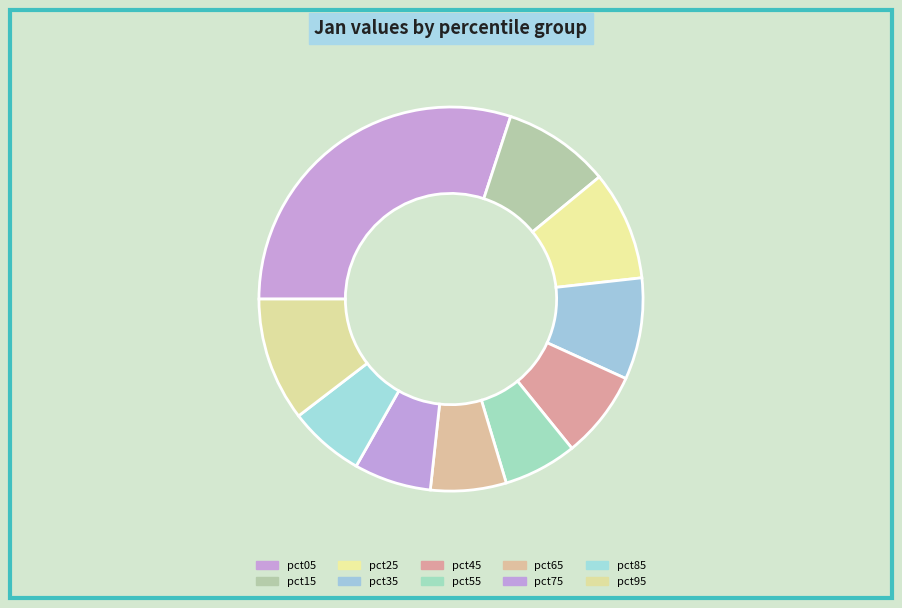

How many segments does this pie chart have?

10